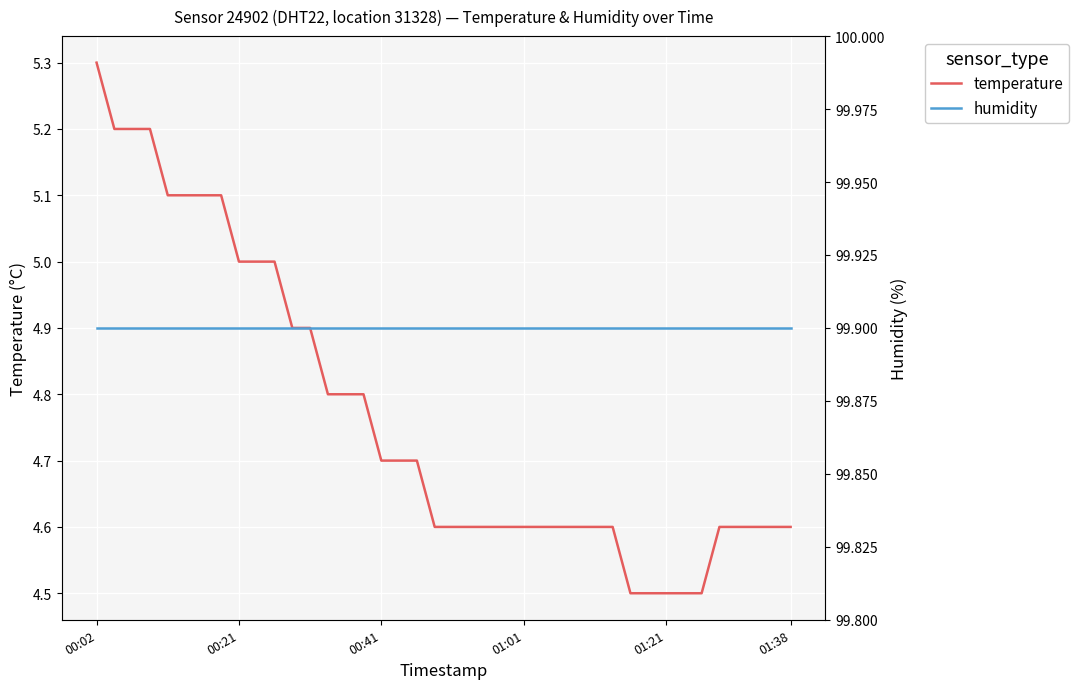

Read the temperature value at 15.

4.8